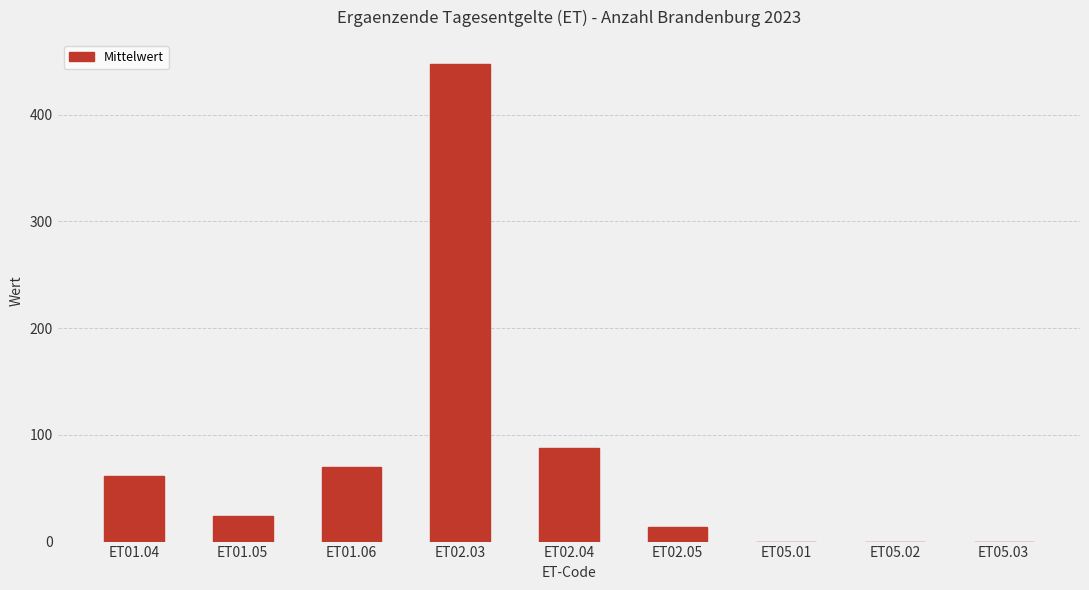

What is the average value?

78.3